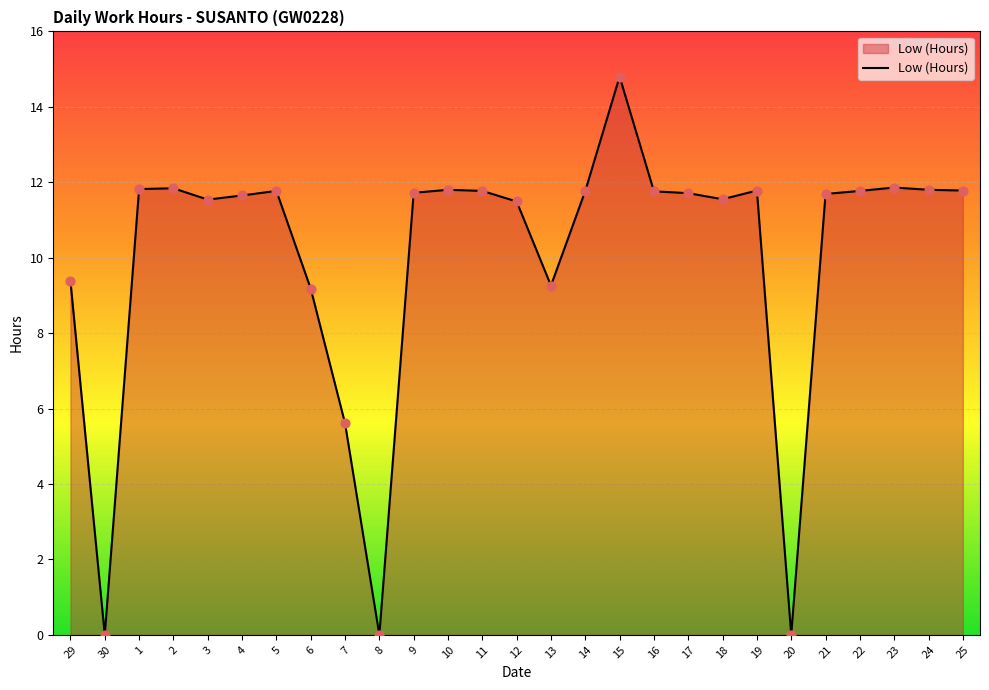

What is the ratio of the value at 24 to the value at 13?

1.3